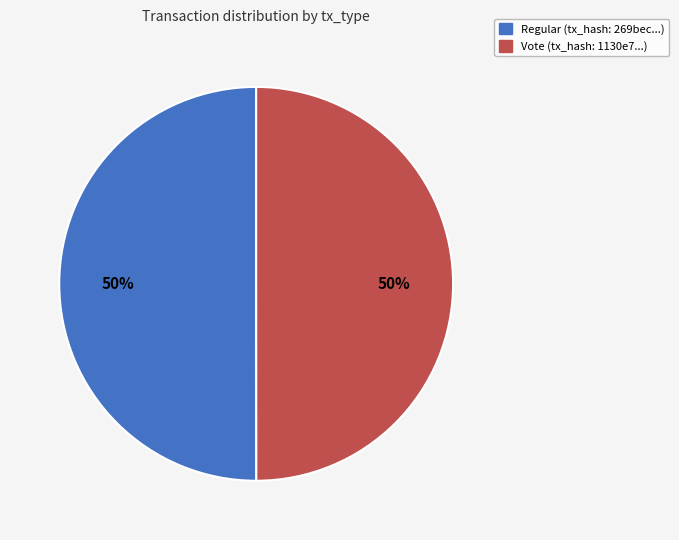

The Vote slice represents 50% of the pie. True or false?

True